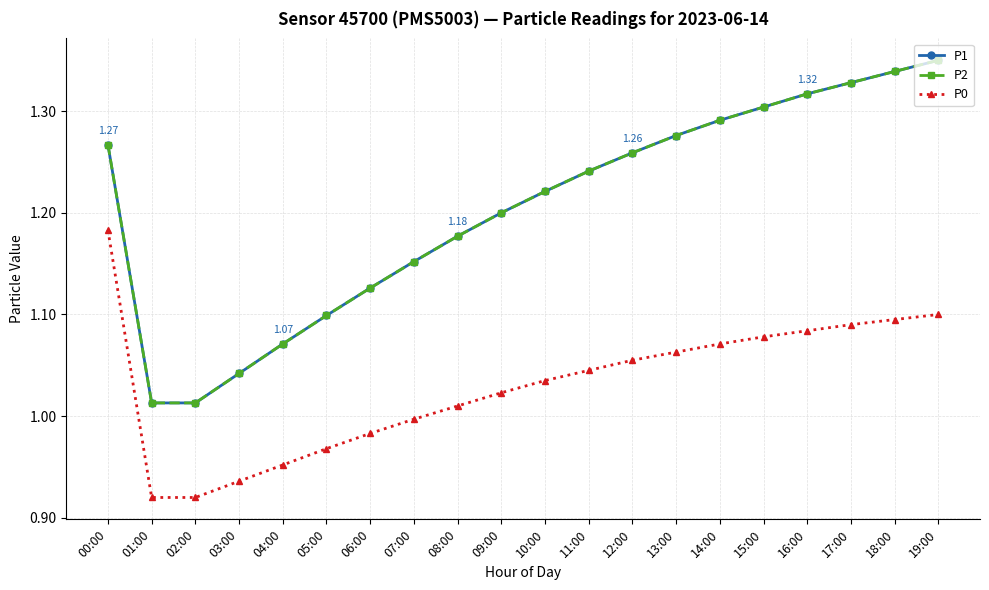

What is the sum of the P2 values at 07:00 and 03:00?

2.2